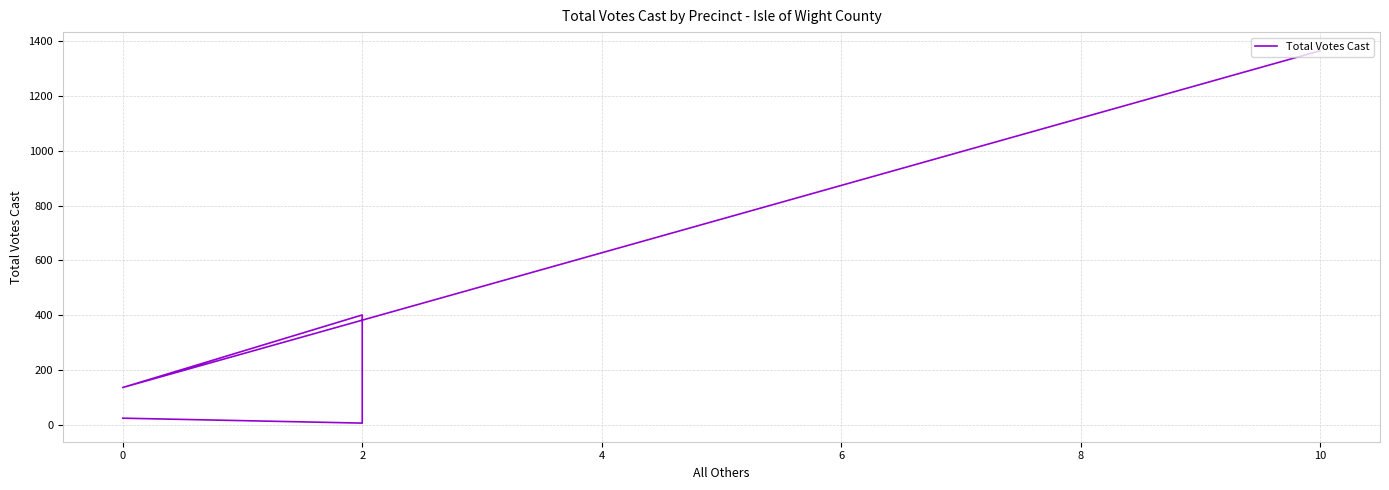

How many lines are shown in the chart?

1